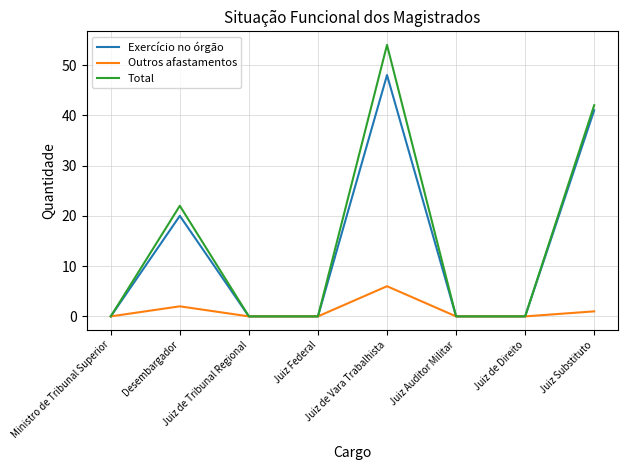

What is the maximum value shown in the chart?

54